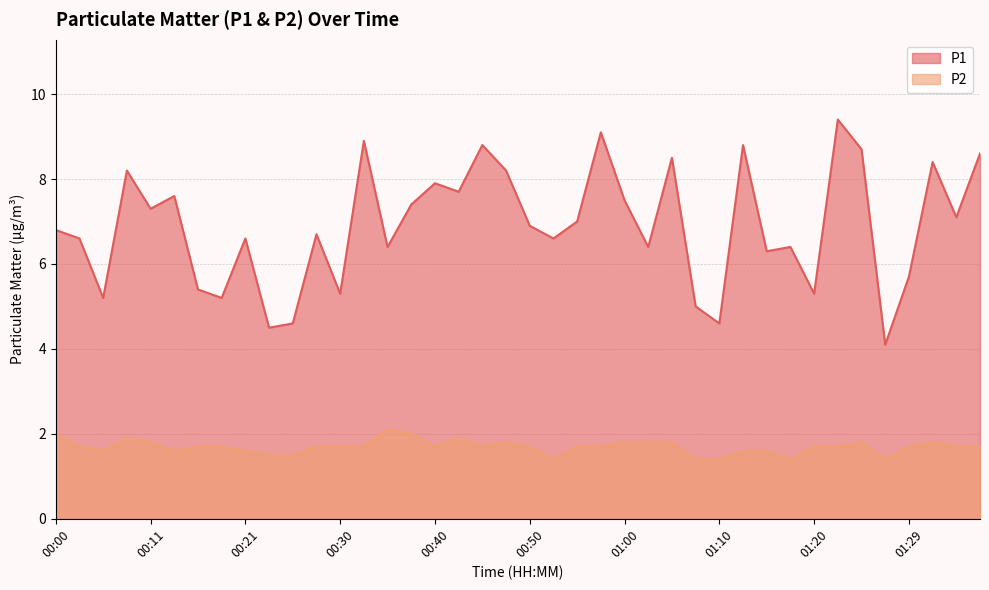

Is it true that P1 equals 4.7 at 00:43?

False